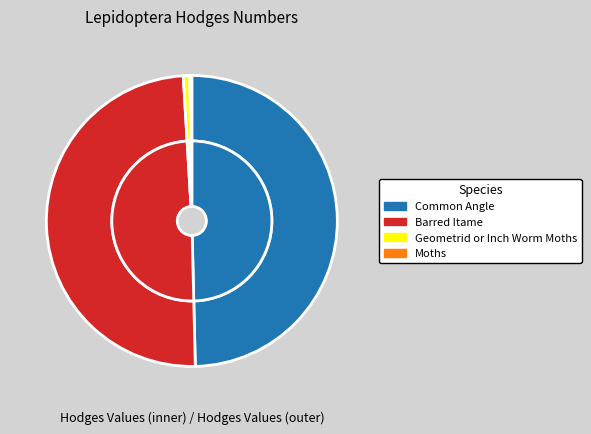

What is the smallest slice in the pie chart?

Moths